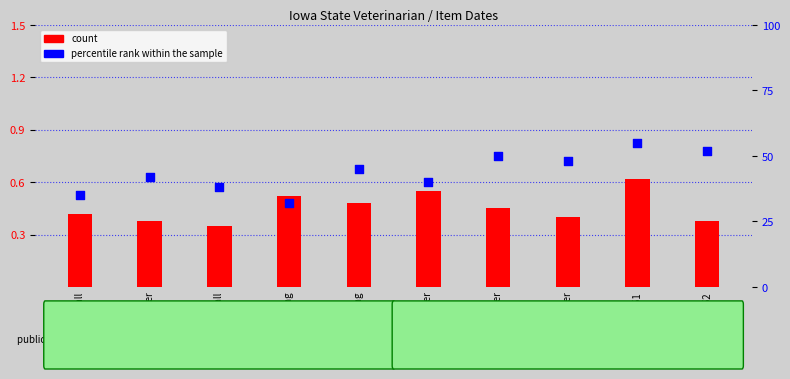

At which category is the sum across all series the highest?

1951